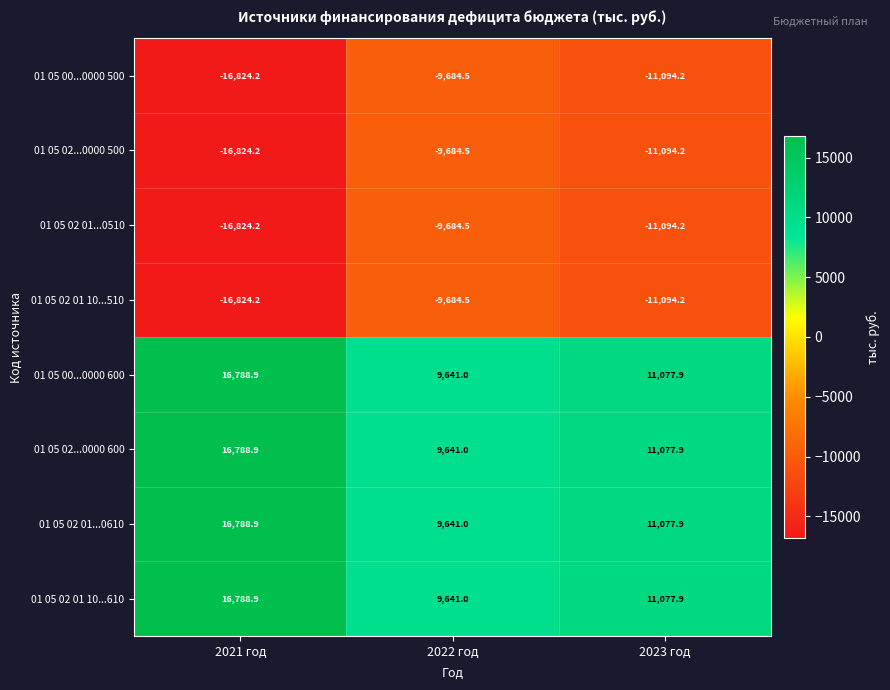

Reading right to left, extract all data points from this chart.

01 05 00...0000 500: 2023 год=-11094.2	2022 год=-9684.5	2021 год=-16824.2
01 05 02...0000 500: 2023 год=-11094.2	2022 год=-9684.5	2021 год=-16824.2
01 05 02 01...0510: 2023 год=-11094.2	2022 год=-9684.5	2021 год=-16824.2
01 05 02 01 10...510: 2023 год=-11094.2	2022 год=-9684.5	2021 год=-16824.2
01 05 00...0000 600: 2023 год=11077.9	2022 год=9641.0	2021 год=16788.9
01 05 02...0000 600: 2023 год=11077.9	2022 год=9641.0	2021 год=16788.9
01 05 02 01...0610: 2023 год=11077.9	2022 год=9641.0	2021 год=16788.9
01 05 02 01 10...610: 2023 год=11077.9	2022 год=9641.0	2021 год=16788.9